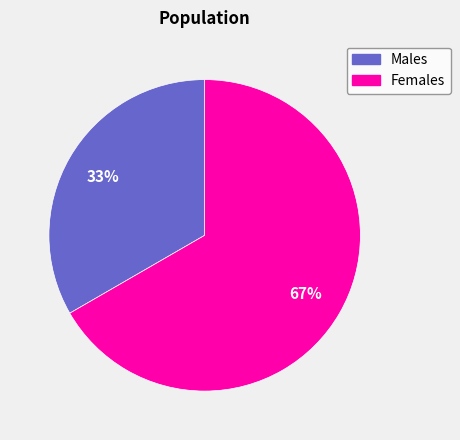

To the nearest percent, what is the average slice percentage?

50%